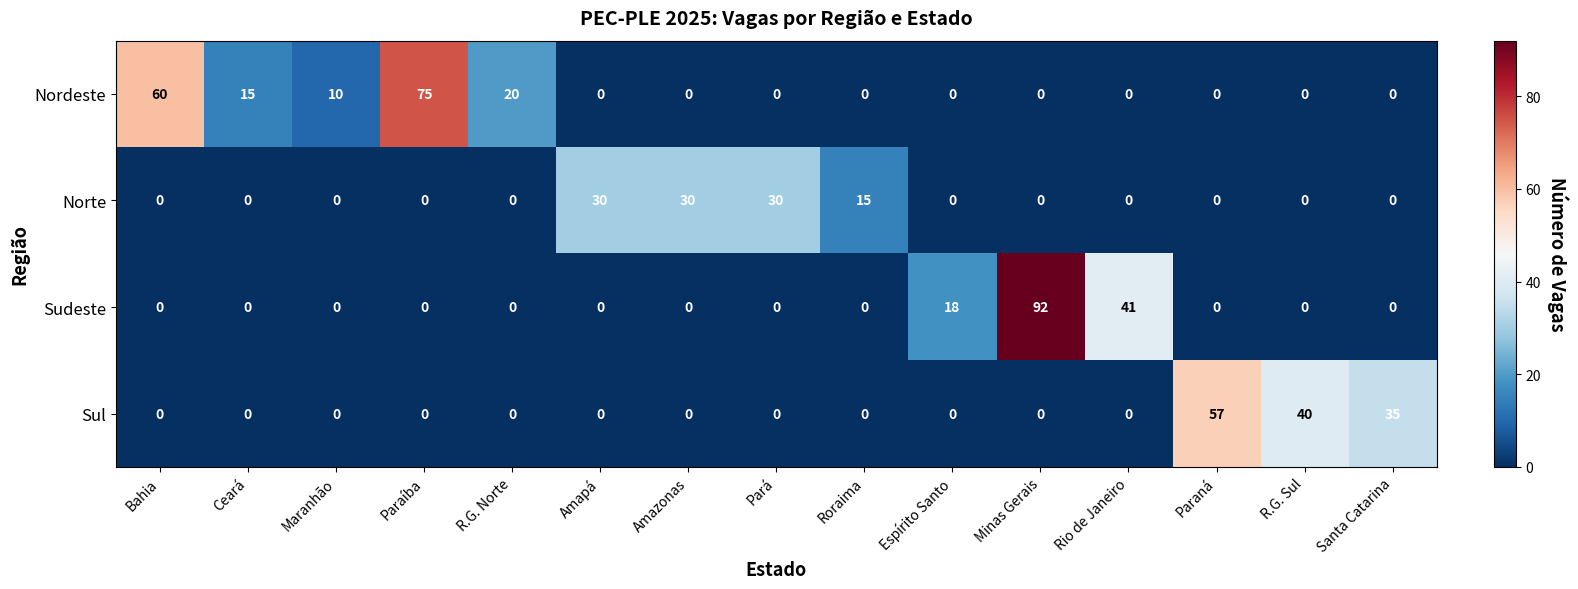

What is the difference between the second highest and second lowest values in the Sul series?

40